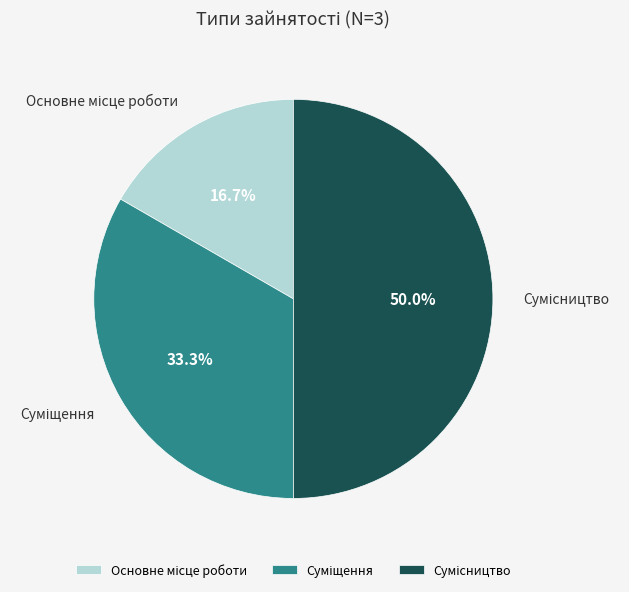

Count the number of slices in the pie.

3